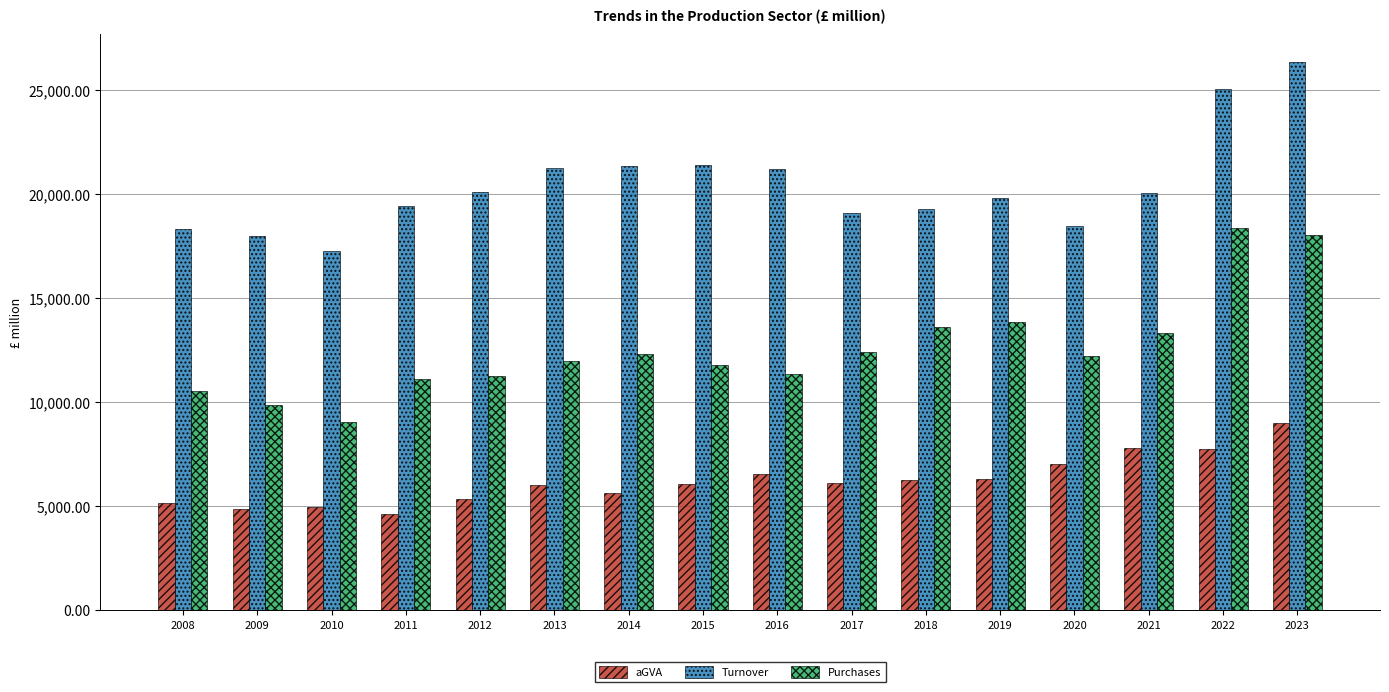

At which category is the sum across all series the highest?

2023